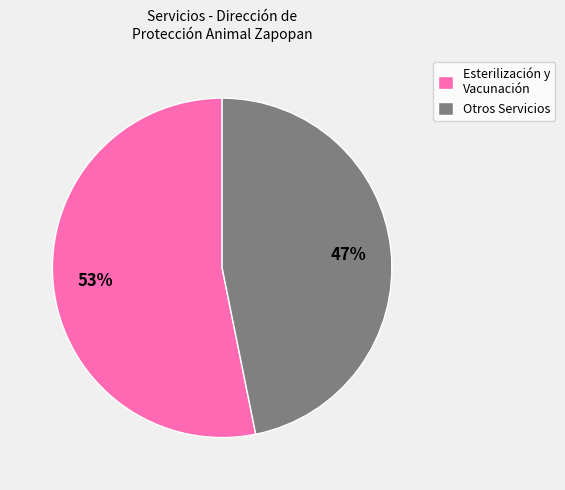

Count the number of slices in the pie.

2